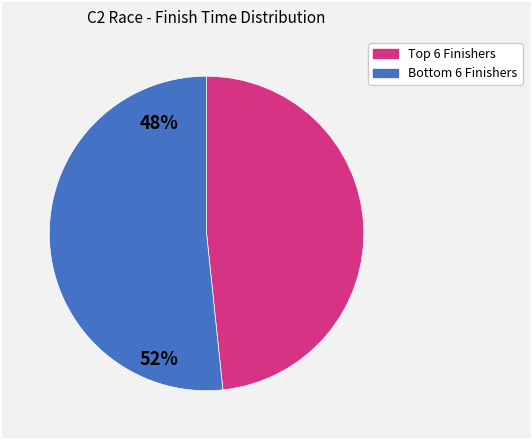

How many segments does this pie chart have?

2